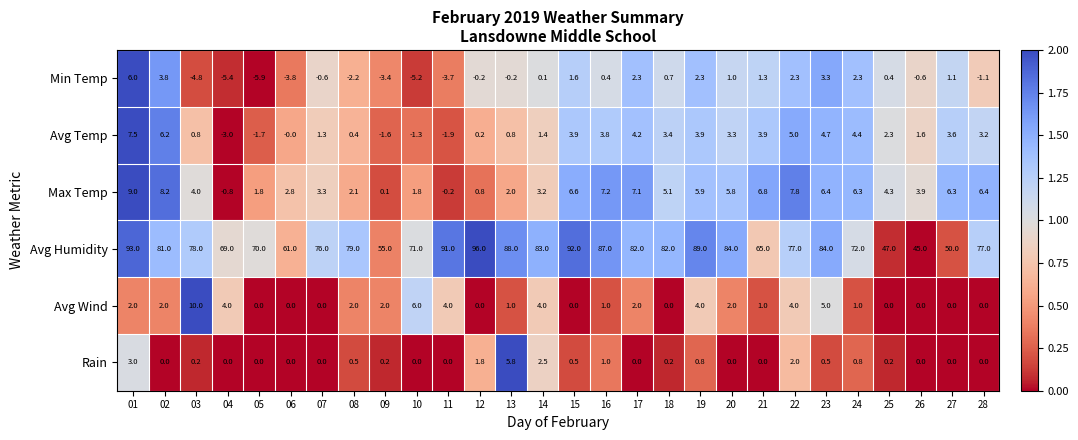

Where is Avg Temp nearest to the value 2?

25